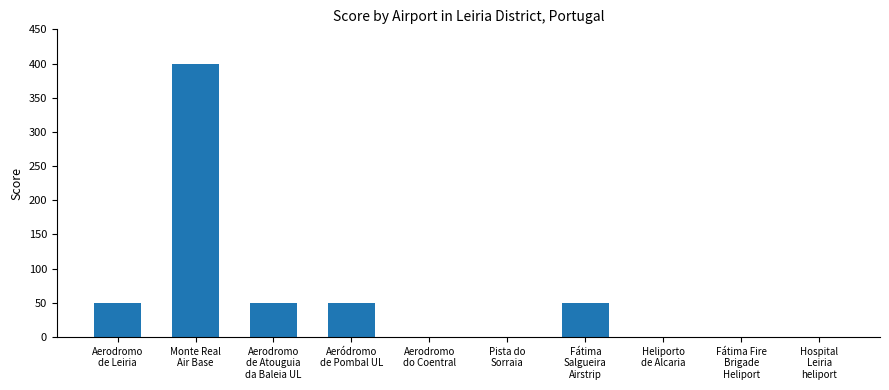

Is it true that the value at Aeródromo
de Pombal UL is 26?

False